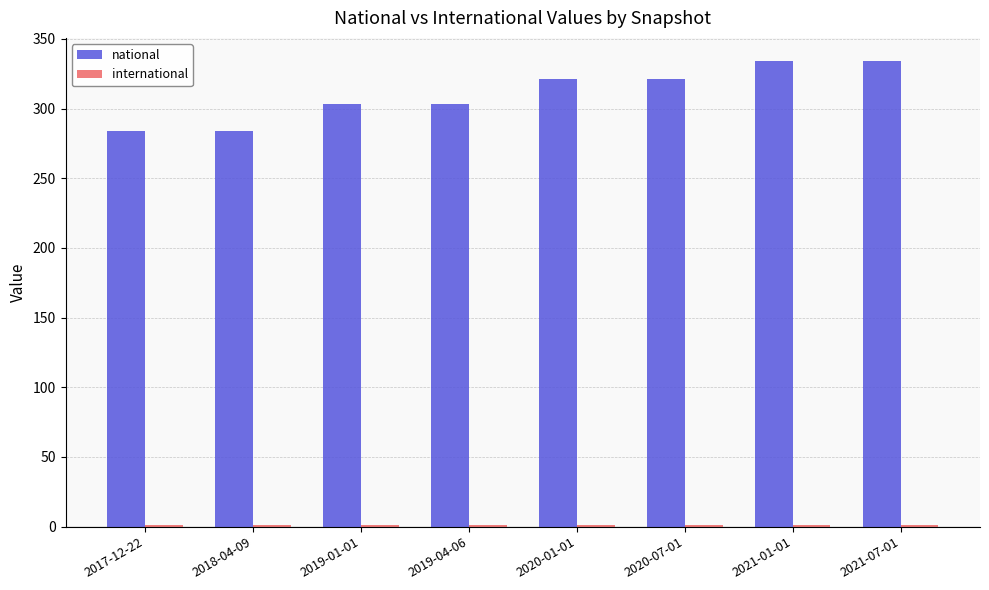

How many data points does each series have?

8